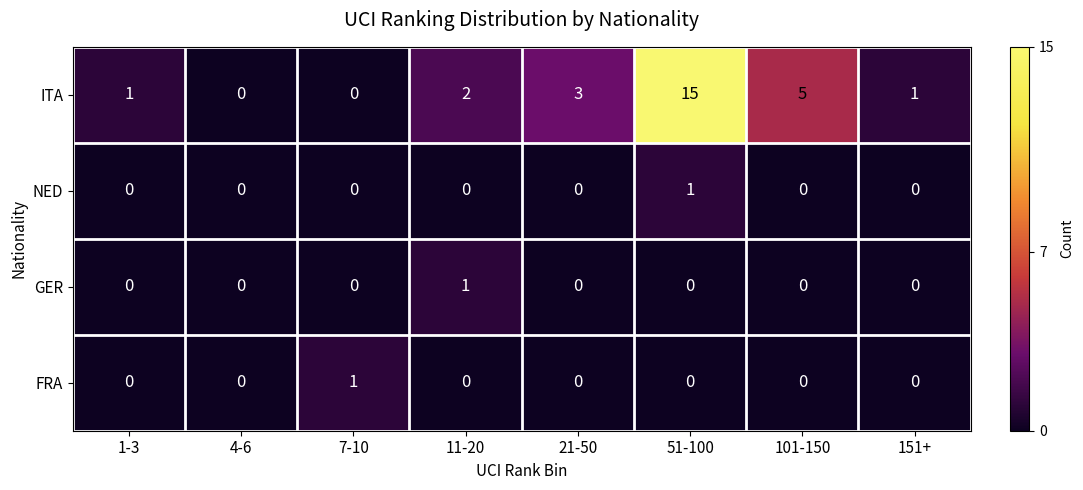

Where is ITA nearest to the value 7?

101-150